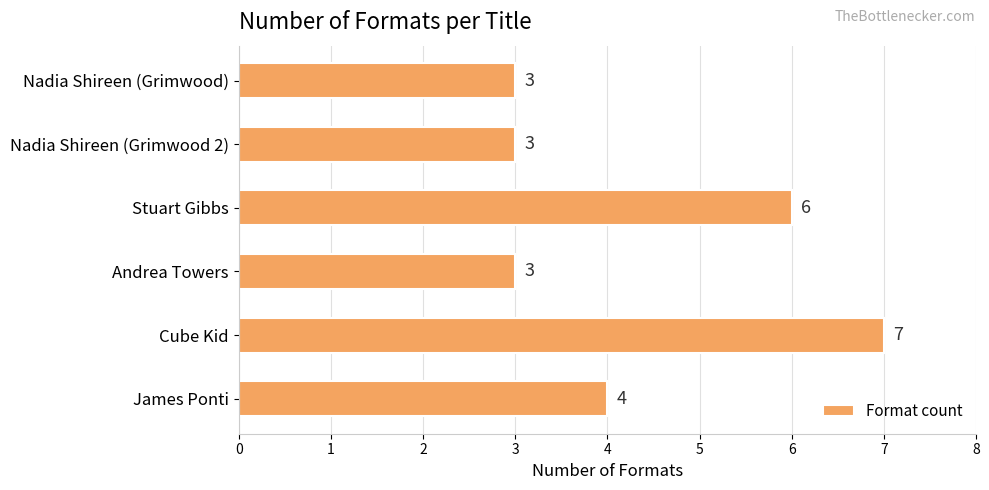

How many distinct data groups are displayed?

1